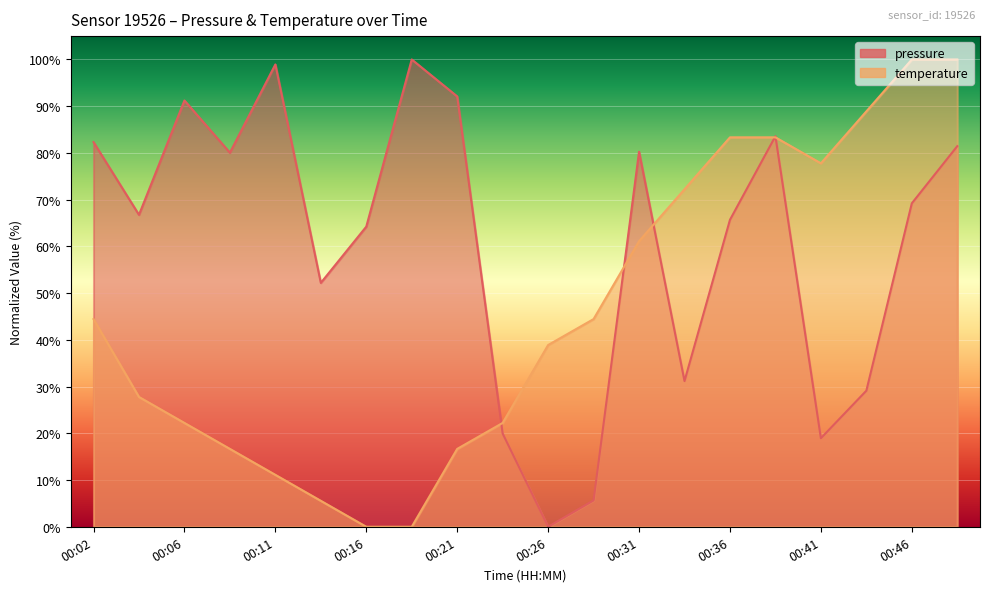

How many data points does each series have?

20